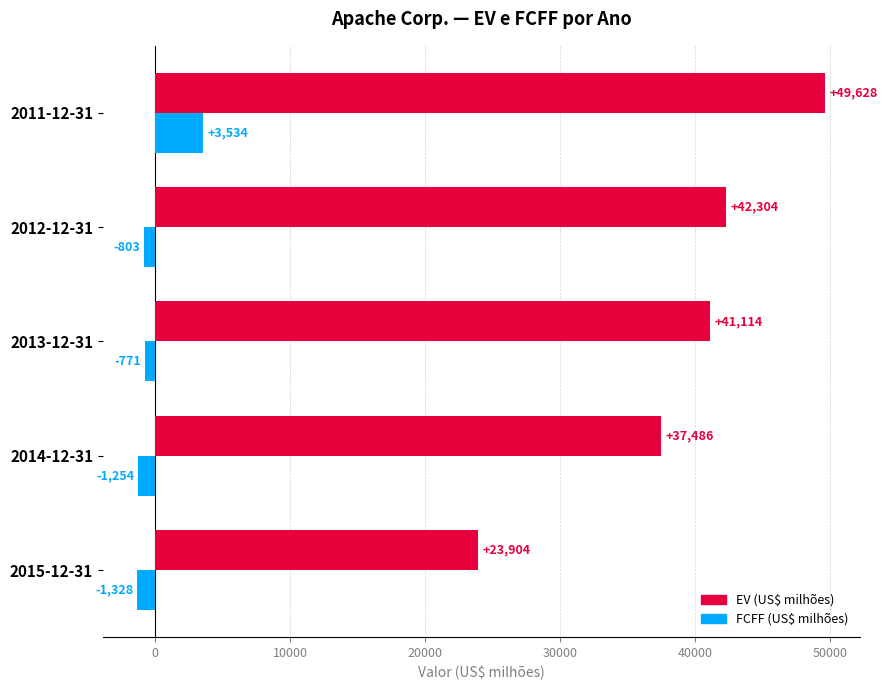

True or false: EV (US$ milhões) has a value of 17547 at 2014-12-31.

False